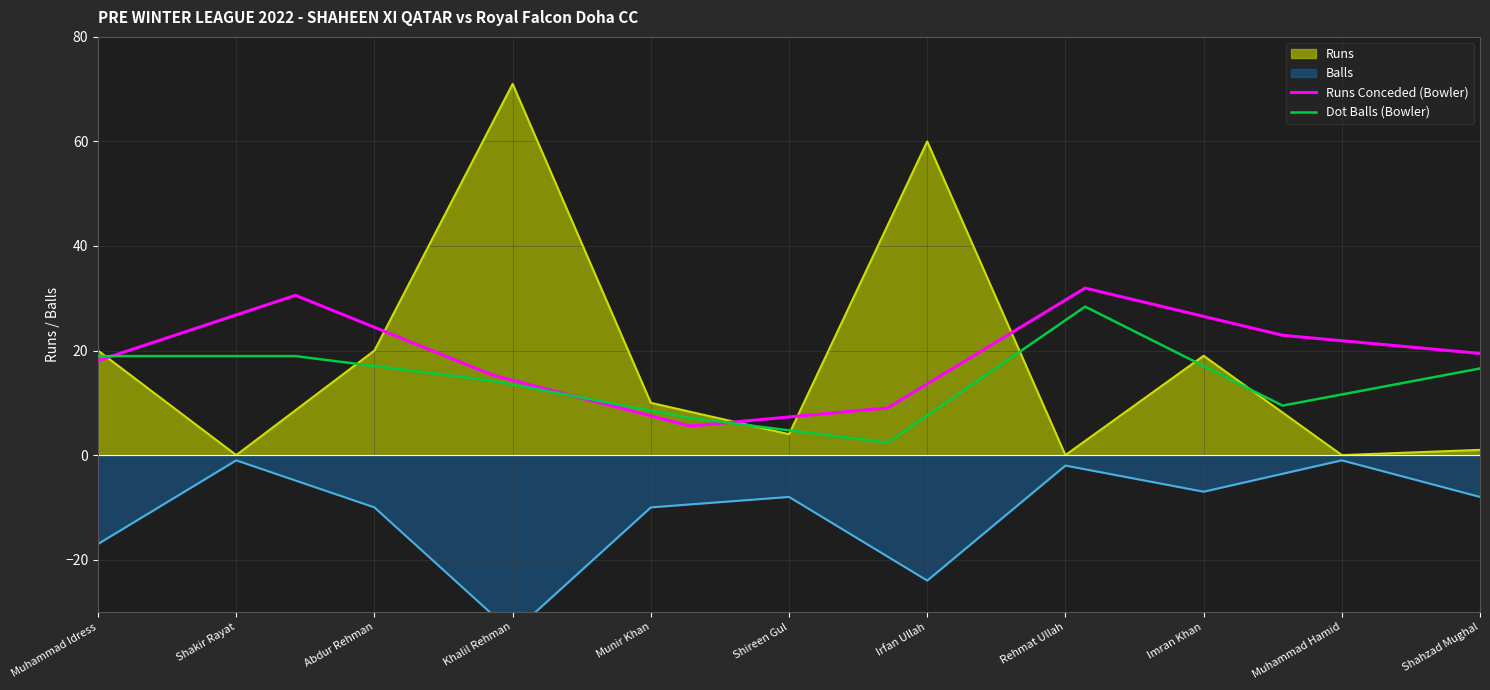

What is the minimum value for Dot Balls (Bowler)?

2.4